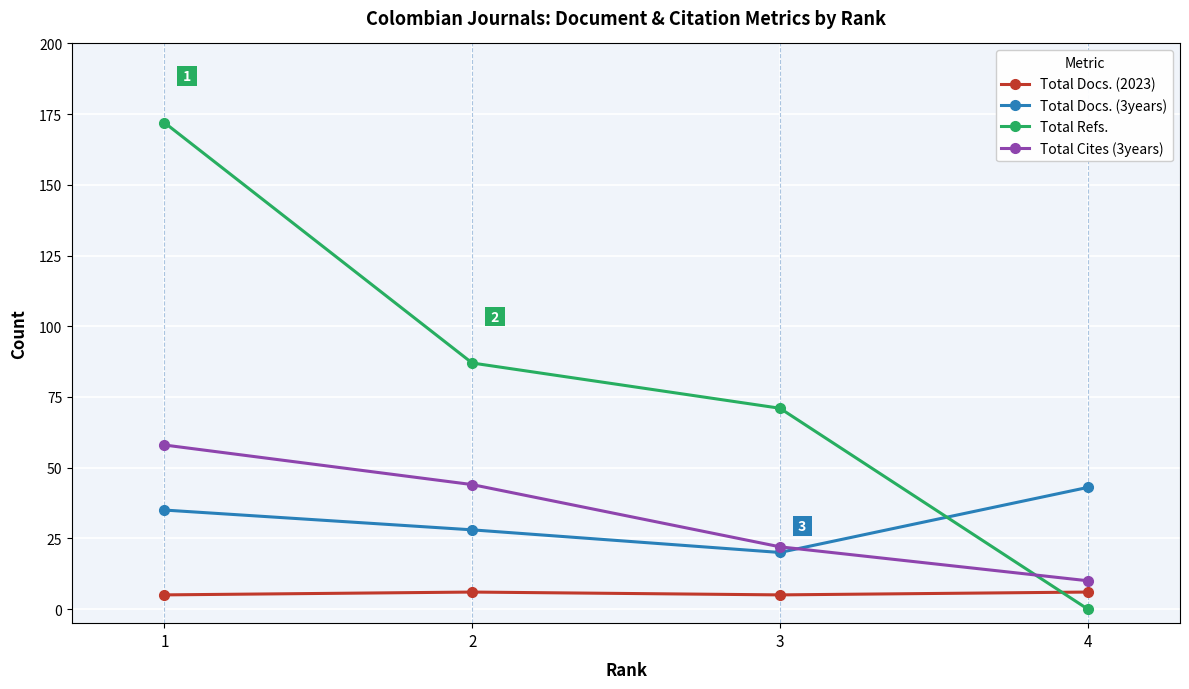

True or false: Total Docs. (2023) and Total Docs. (3years) cross at least once.

False